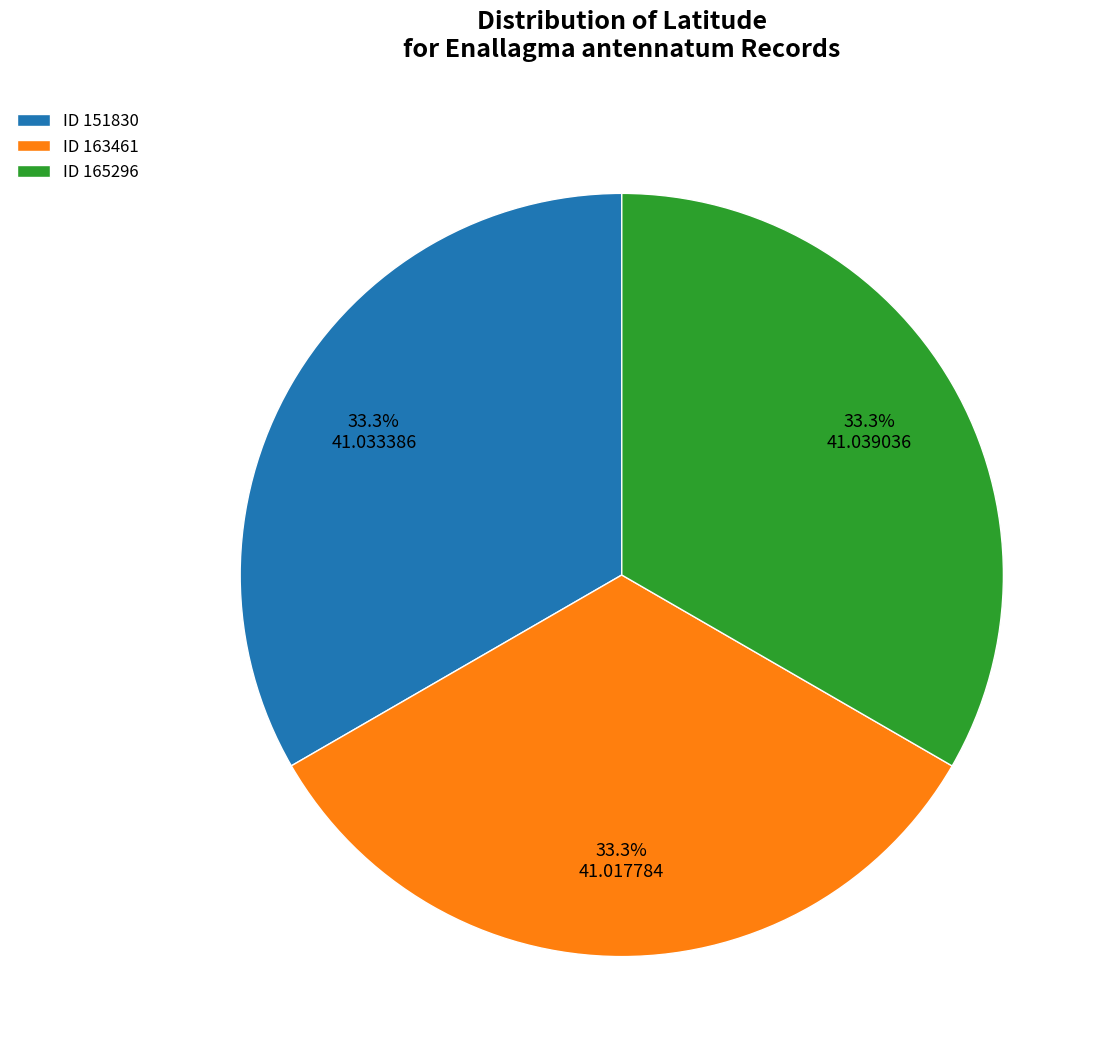

Is there any slice that represents more than half of the pie?

No